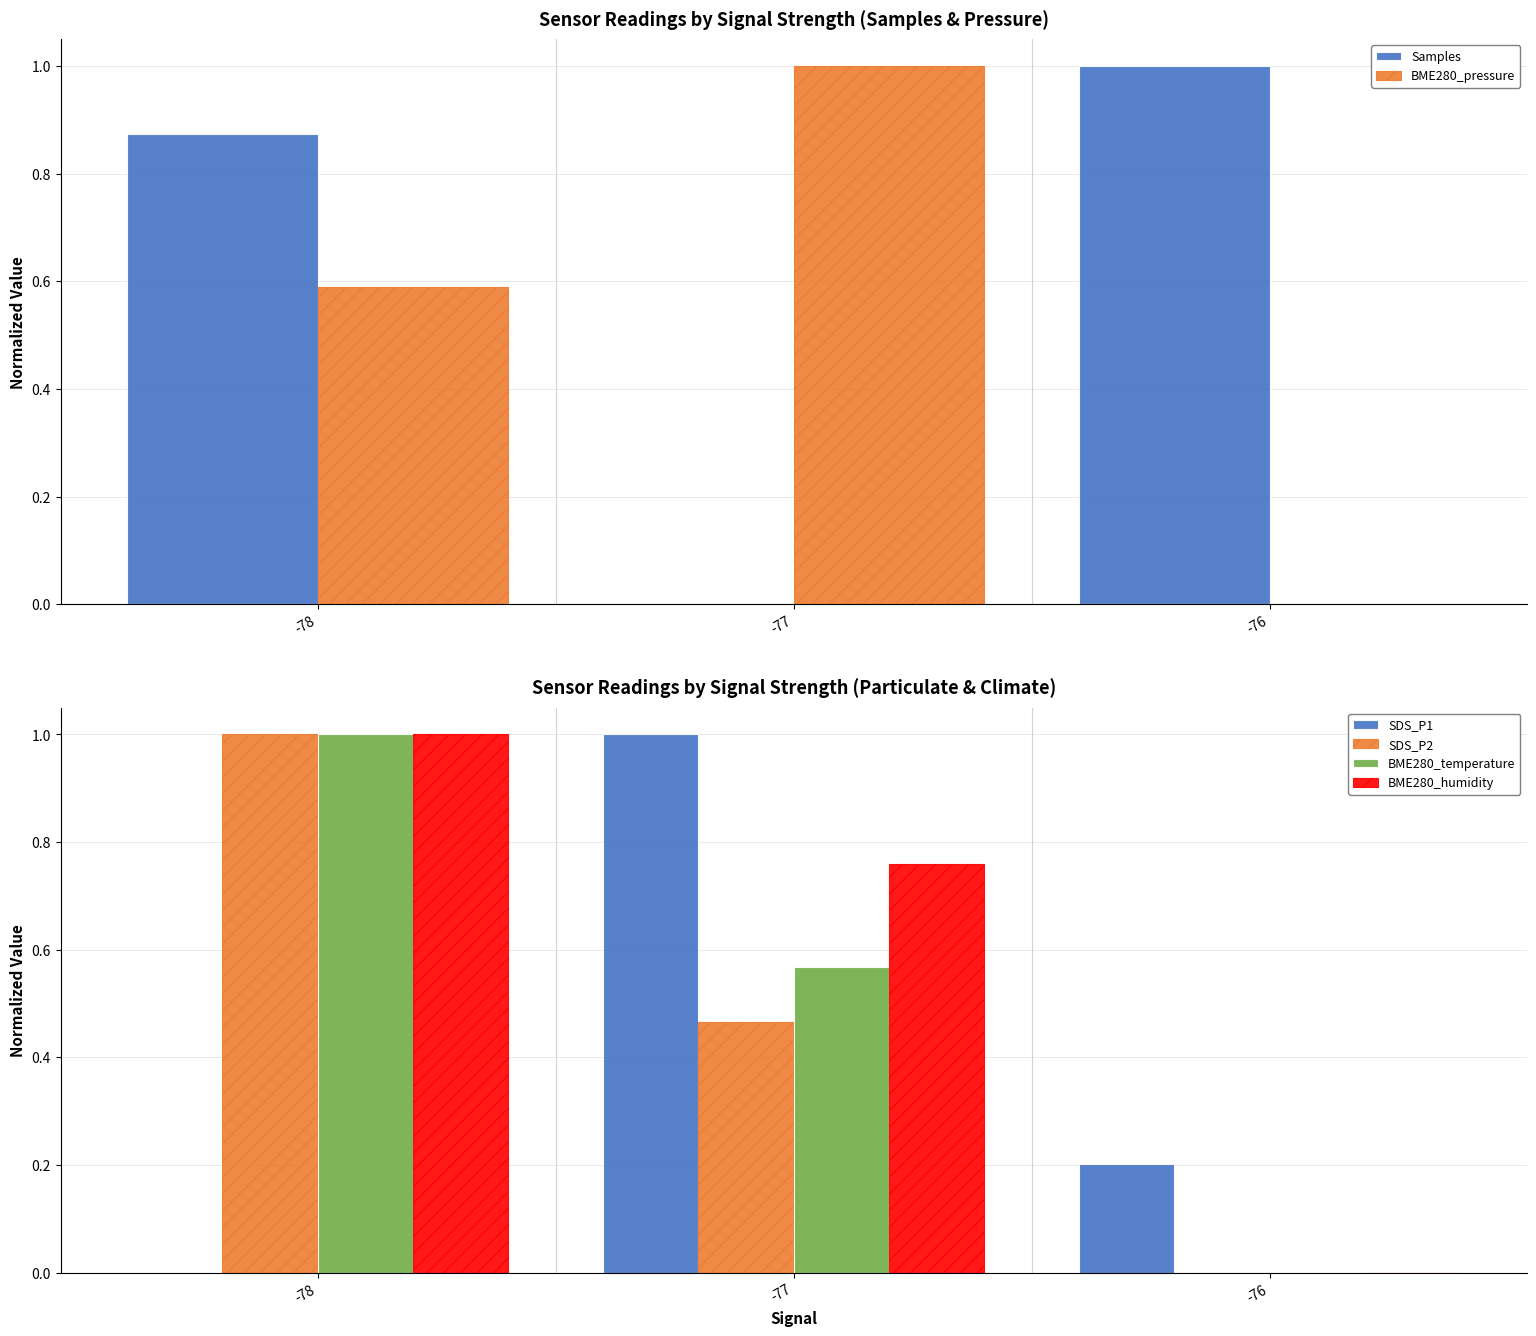

Rank the categories by BME280_pressure value from highest to lowest.

-77, -78, -76